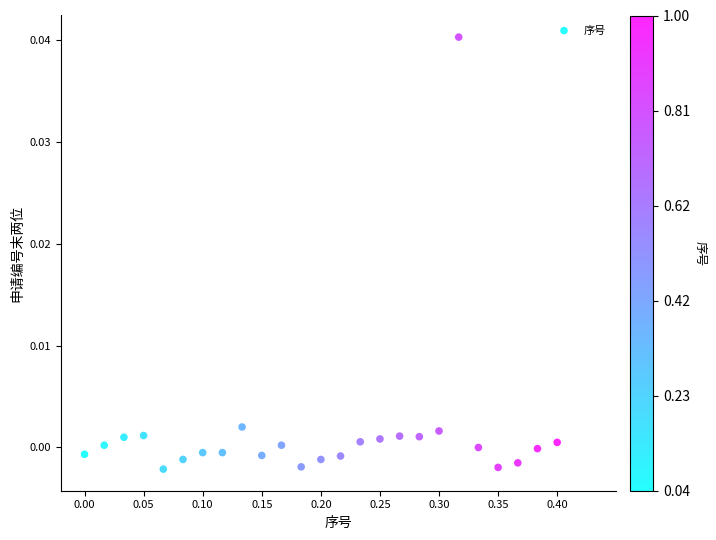

What is the range of X values (max minus min)?

0.4